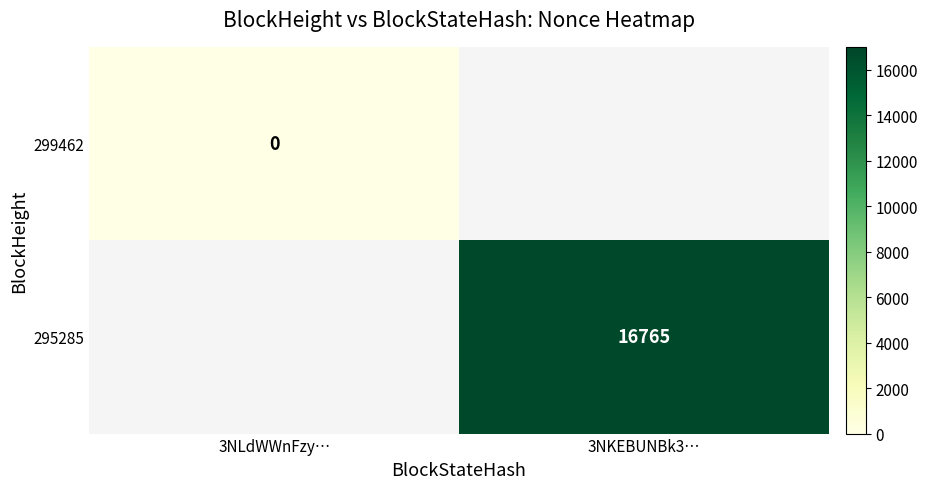

The value of 295285 at 3NKEBUNBk3… is 29957. True or false?

False